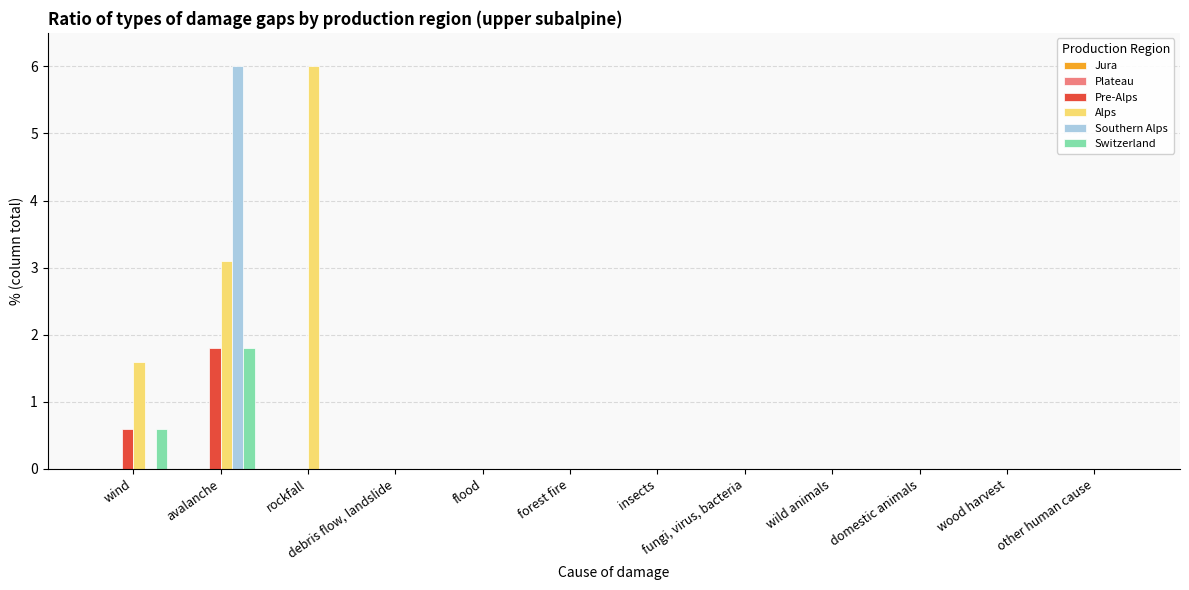

Where is Alps nearest to the value 3?

avalanche